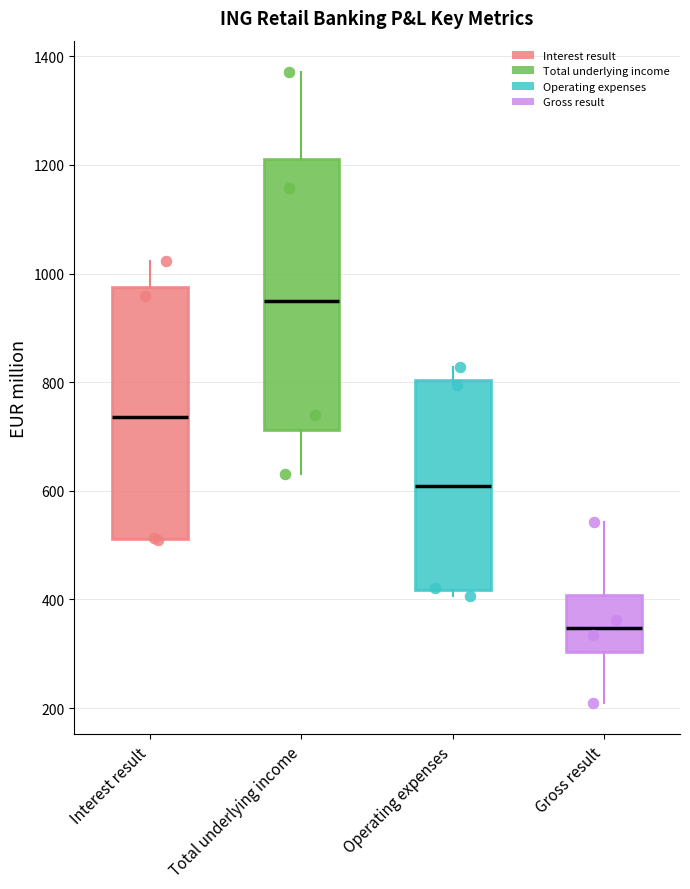

Where does the upper whisker of the box for Operating expenses end on the y-axis? The values are not printed on the chart, so give them approximately, as read against the axis.

820